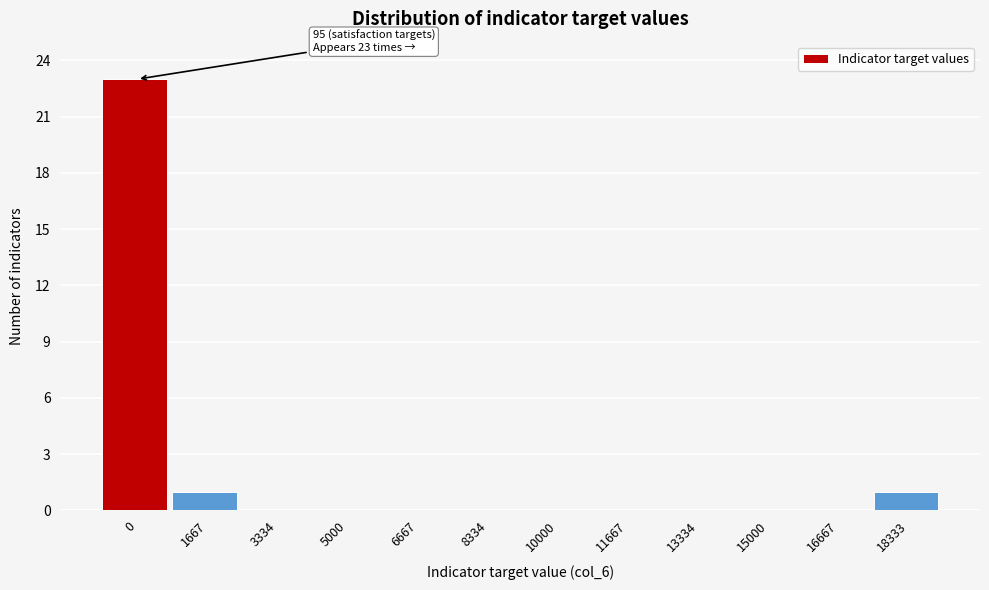

Reading left to right, what are all the values shown in this chart?

0=23	1667=1	3334=0	5000=0	6667=0	8334=0	10000=0	11667=0	13334=0	15000=0	16667=0	18333=1